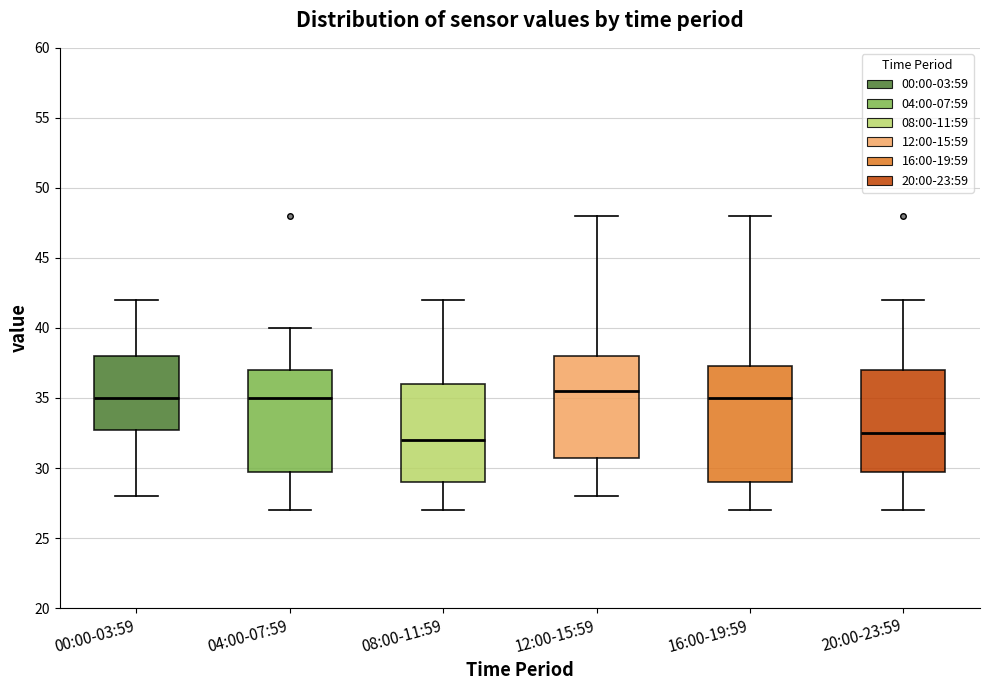

Reading left to right, read every box against the y-axis: the position of its median line, the range the box covers, and the ends of its whiskers. The values are not printed on the chart, so give them approximately, as read against the axis.

00:00-03:59: median 35.0, box 33.0 to 38.0, whiskers 28.0 to 42.0
04:00-07:59: median 35.0, box 30.0 to 37.0, whiskers 27.0 to 40.0
08:00-11:59: median 32.0, box 29.0 to 36.0, whiskers 27.0 to 42.0
12:00-15:59: median 35.5, box 31.0 to 38.0, whiskers 28.0 to 48.0
16:00-19:59: median 35.0, box 29.0 to 37.5, whiskers 27.0 to 48.0
20:00-23:59: median 32.5, box 30.0 to 37.0, whiskers 27.0 to 42.0